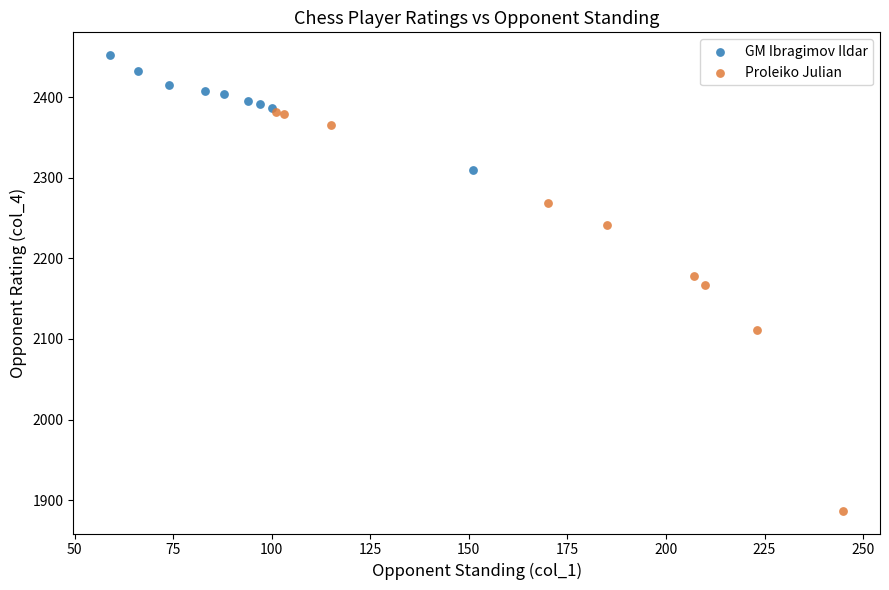

What are all the series names shown in the legend?

GM Ibragimov Ildar, Proleiko Julian